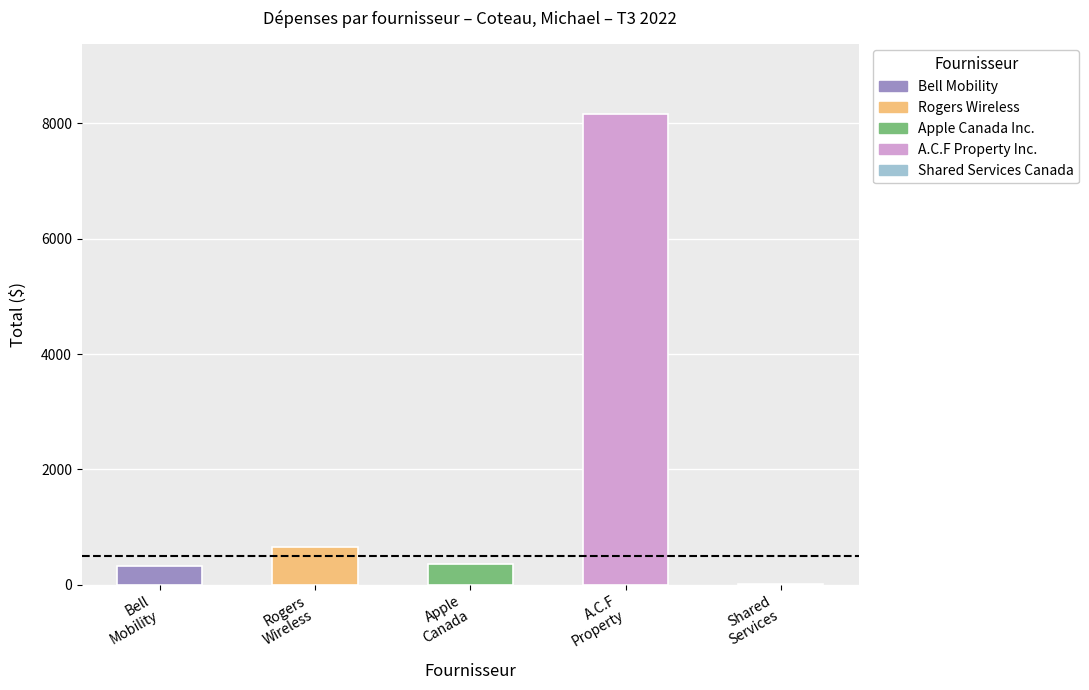

The value at Rogers
Wireless is 651.8. True or false?

True